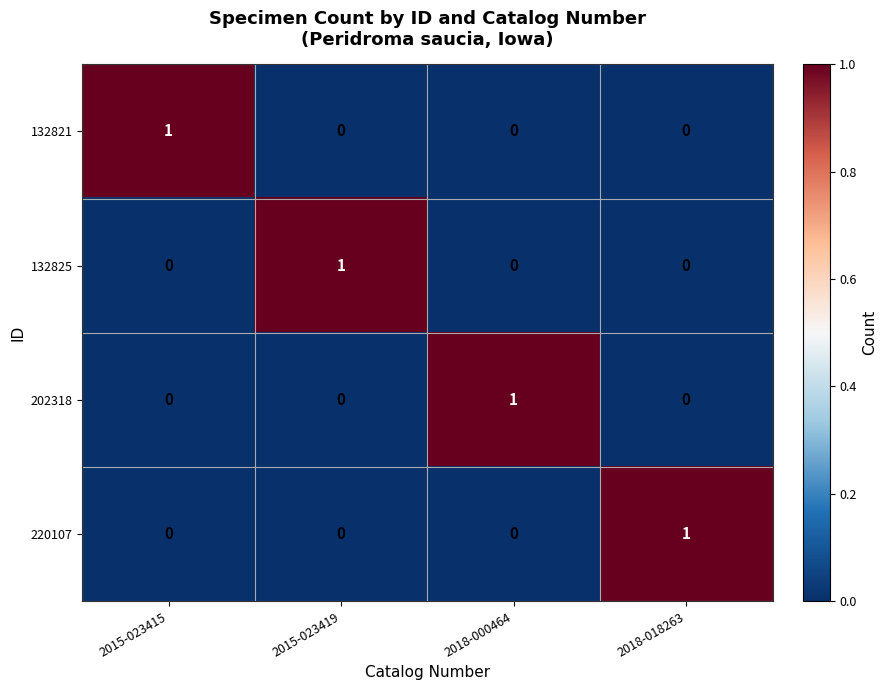

How many positive values does the 132821 series have?

1